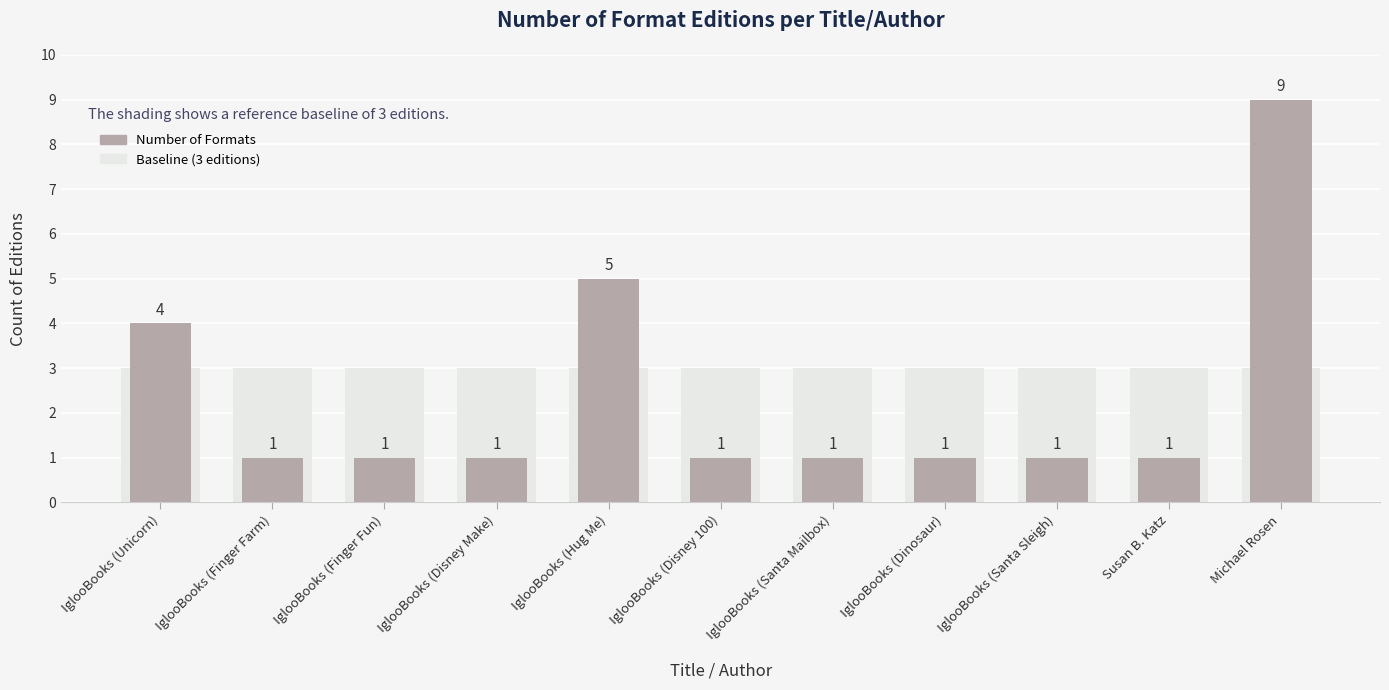

How many bars are there in total?

11